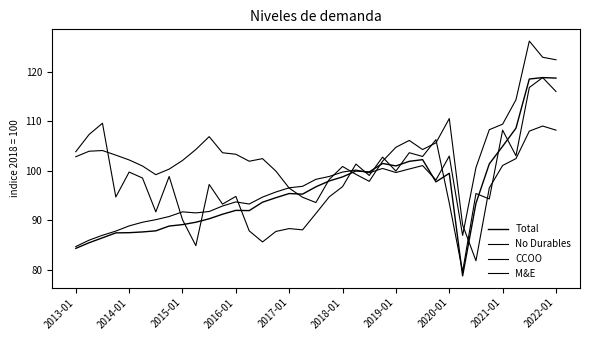

Is this an area chart (filled region under the line)?

No